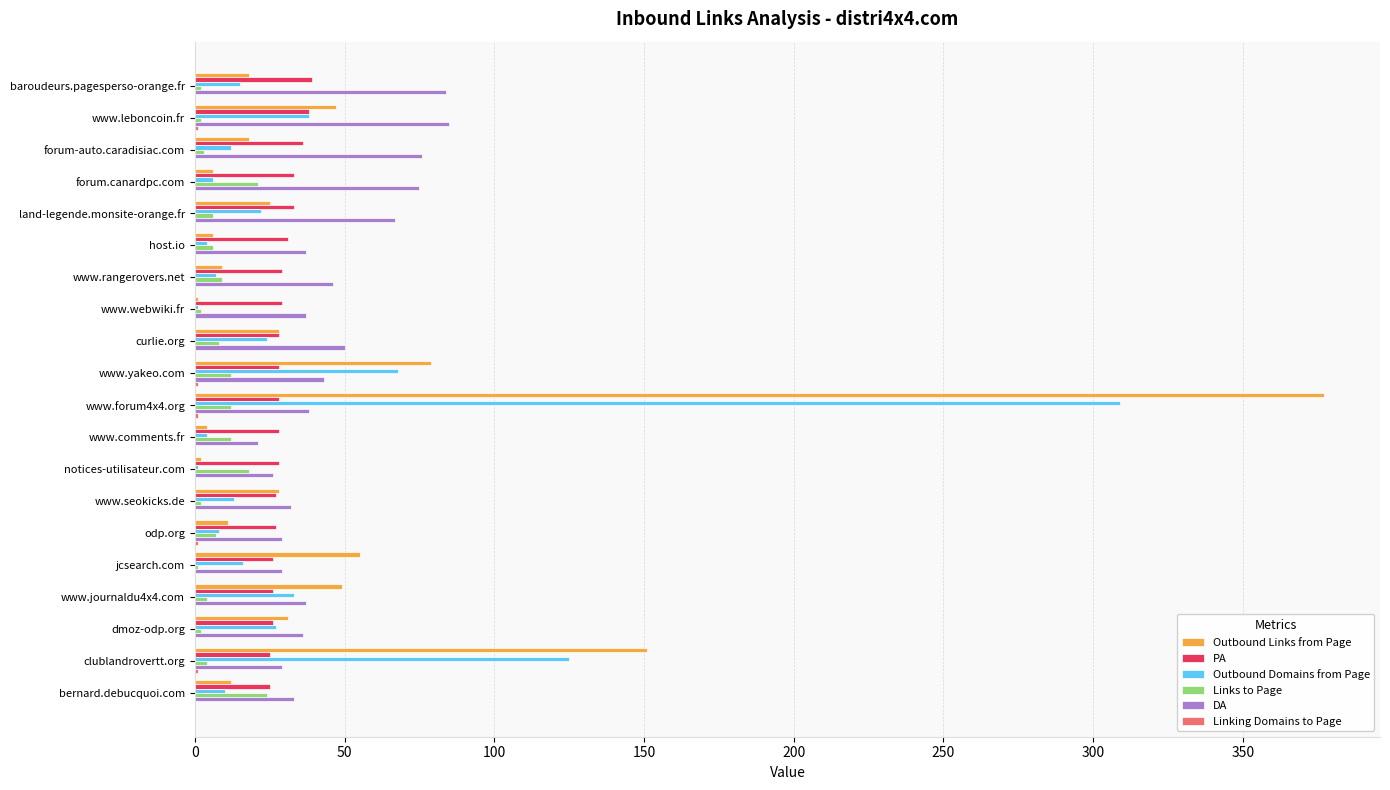

At which category is the sum across all series the highest?

www.forum4x4.org